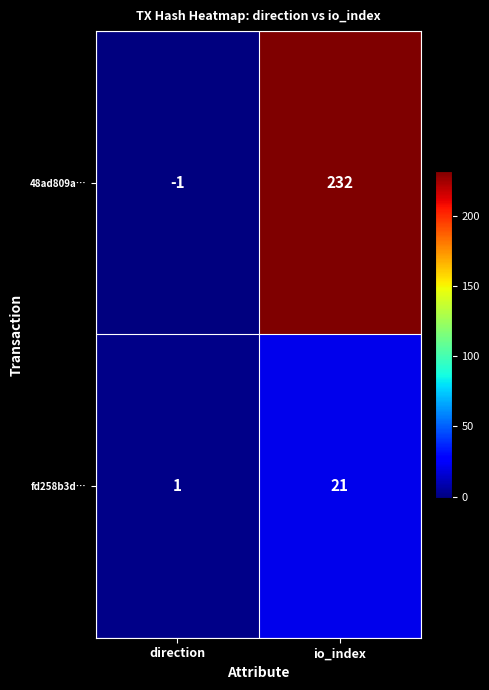

What is the spread (max minus min) of values at io_index?

211